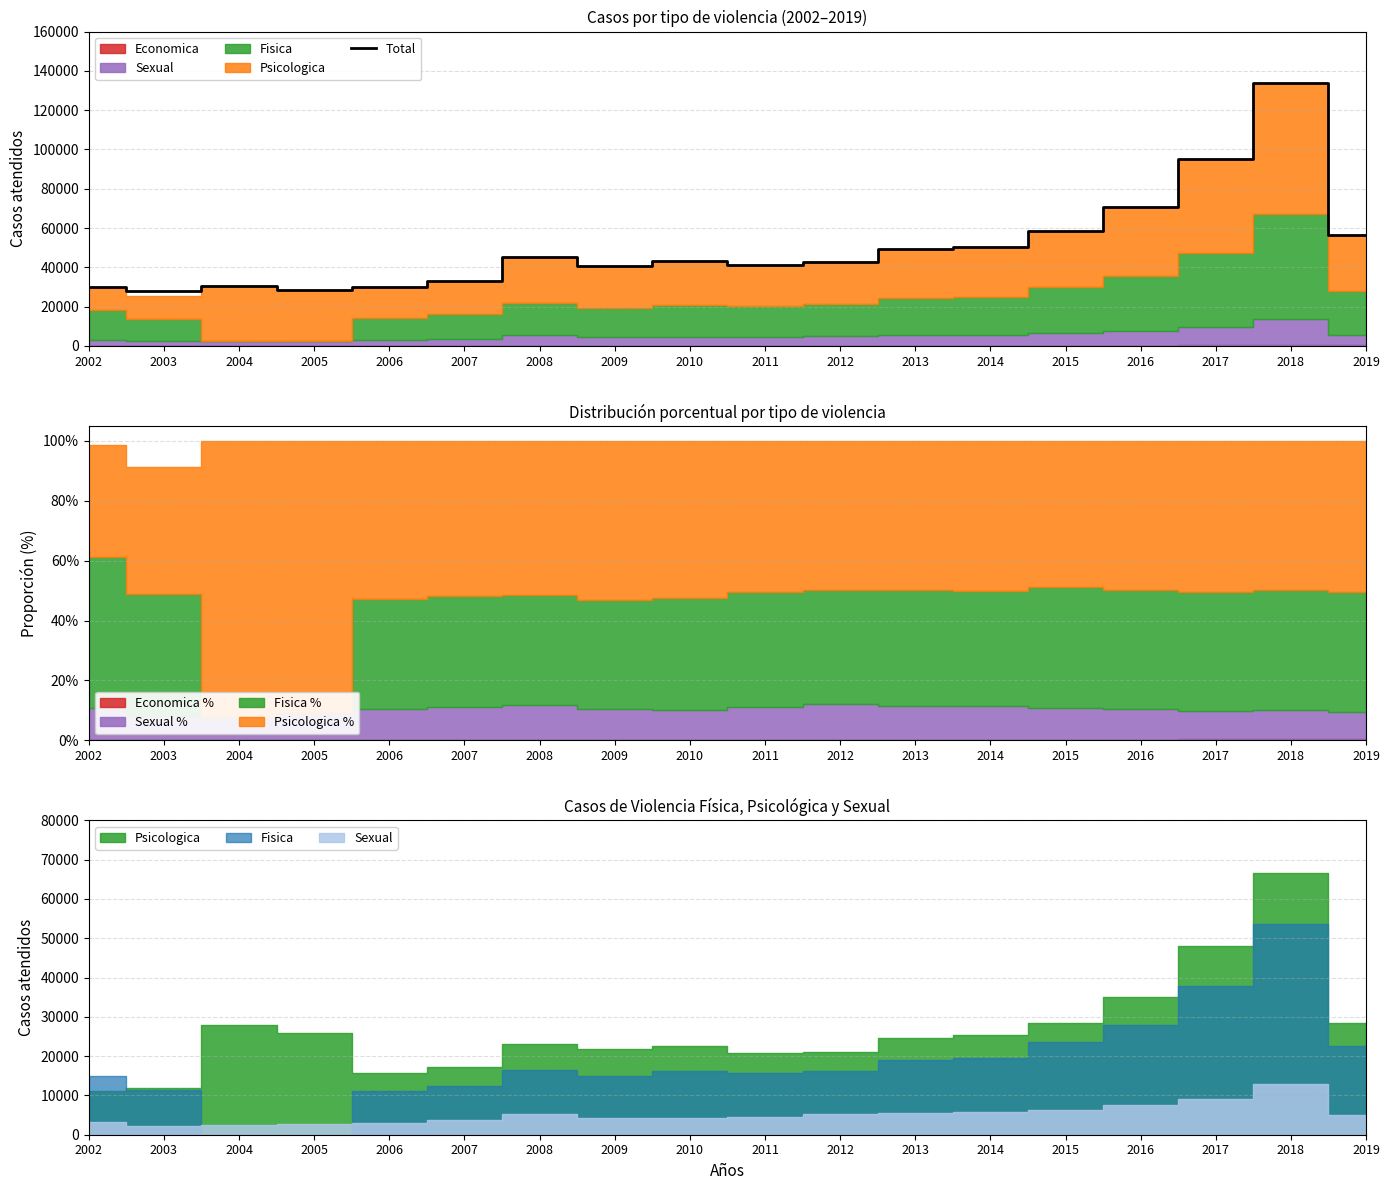

The value of Total at 2005 is 28671. True or false?

True